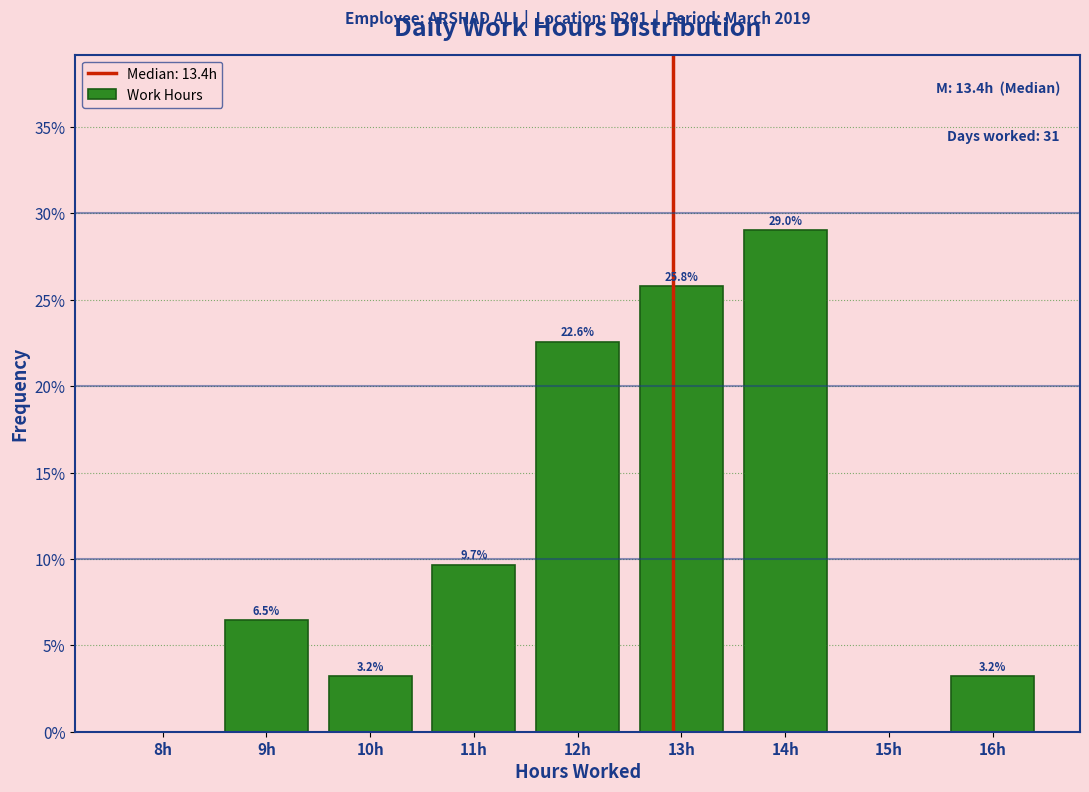

Reading left to right, transcribe all the data shown in this chart.

8h=0.0	9h=6.5	10h=3.2	11h=9.7	12h=22.6	13h=25.8	14h=29.0	15h=0.0	16h=3.2